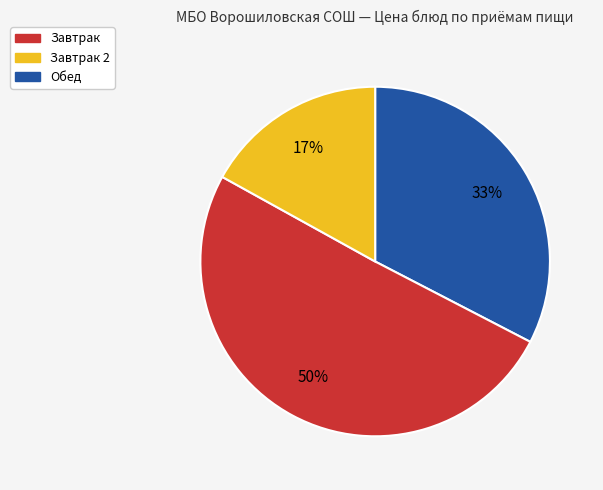

To the nearest percent, what is the average slice percentage?

33%